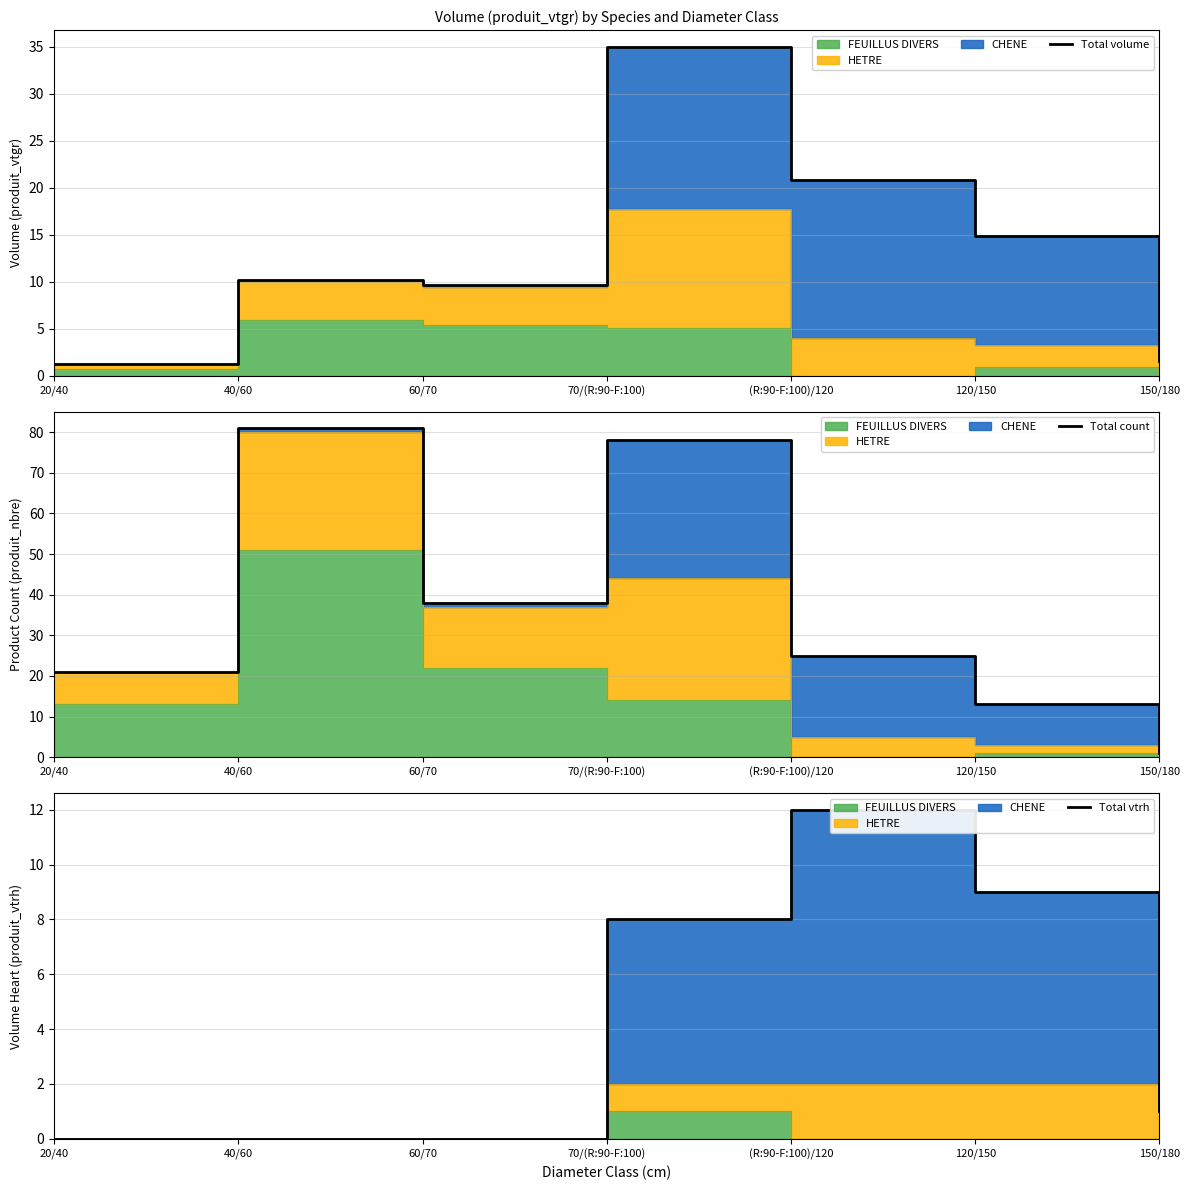

True or false: Total volume has a value of 1.1 at 150/180.

False